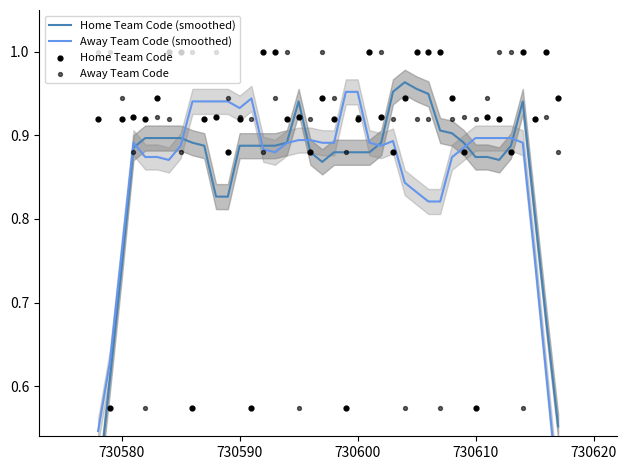

Is the value of Home Team Code at 730600 greater than the value of Away Team Code at 20?

No